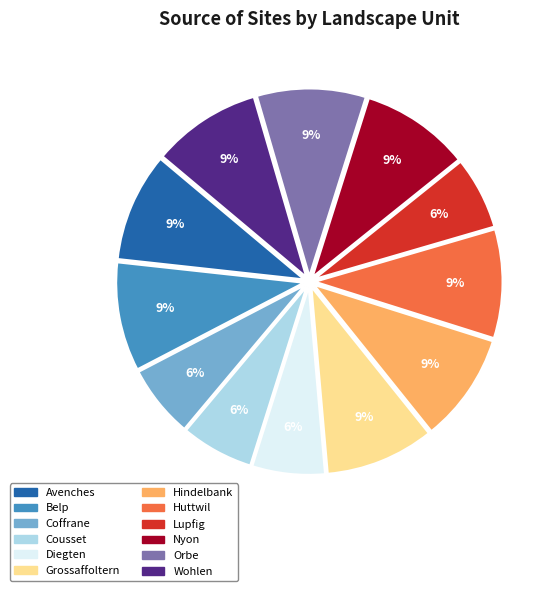

Does Coffrane represent more than half of the total?

No